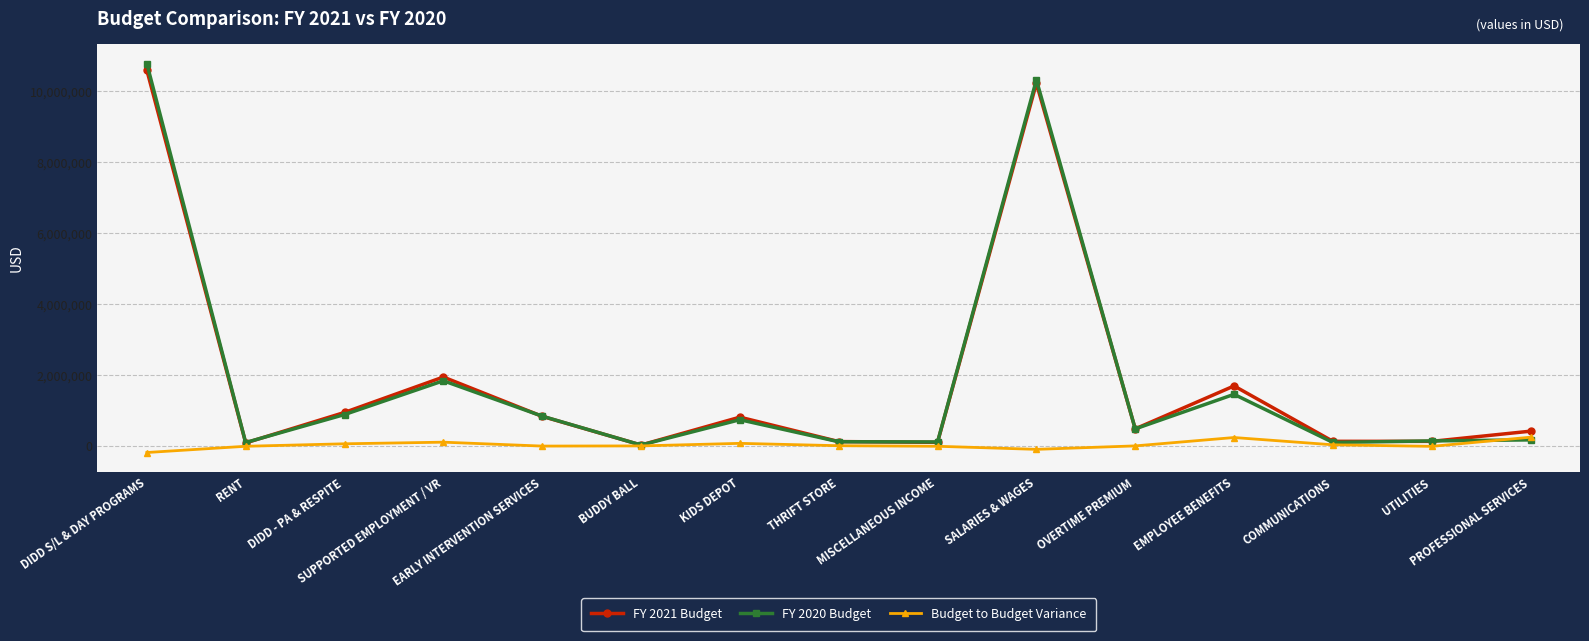

Count the number of categories in the chart.

15